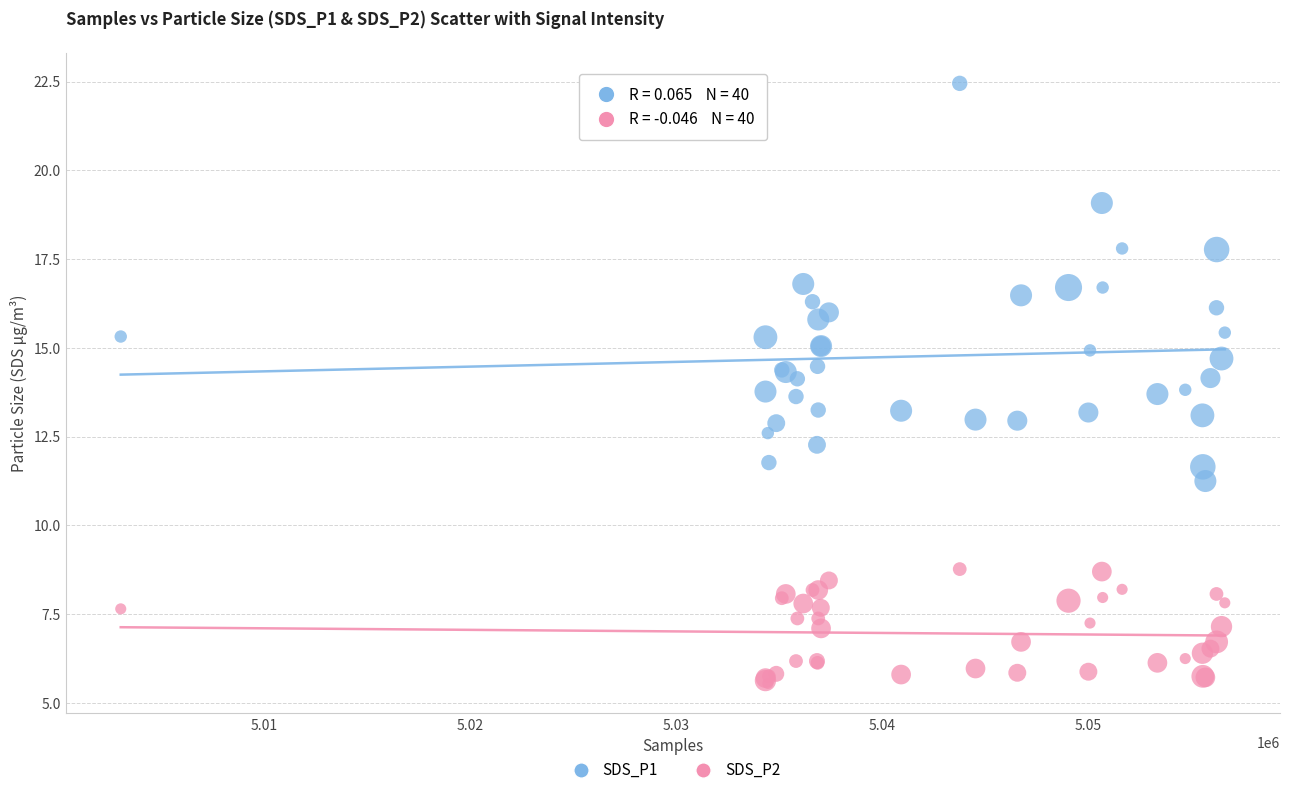

Which series contains the lowest Y value?

SDS_P2